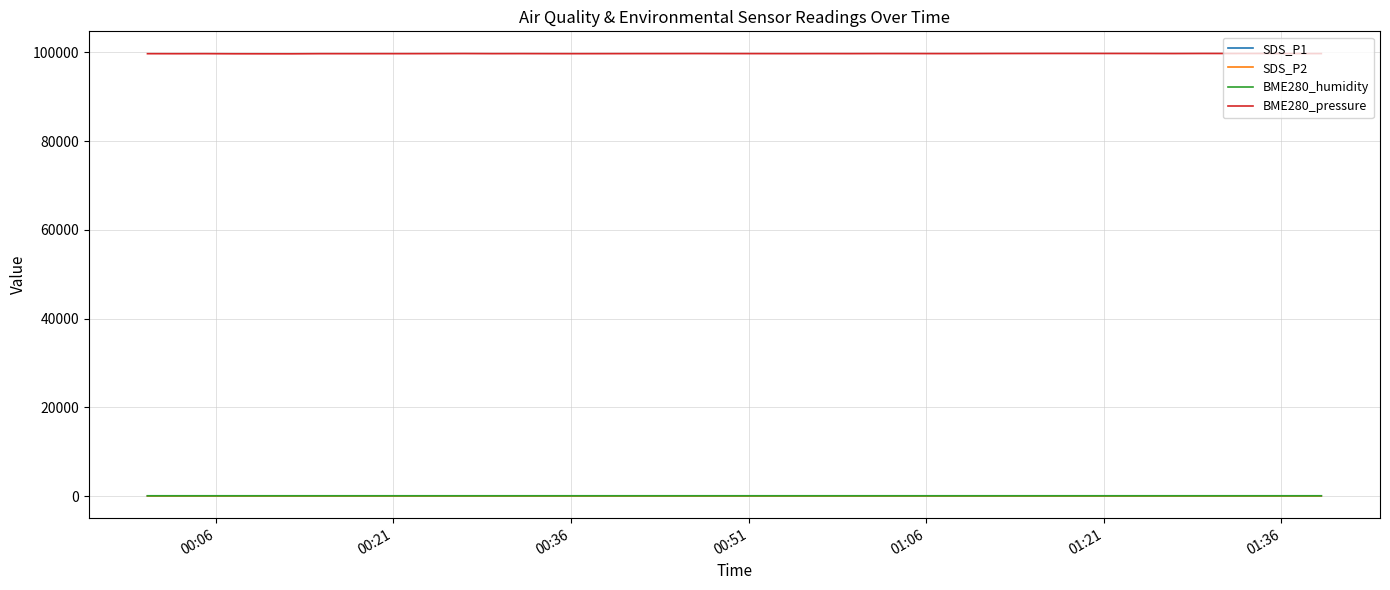

Which series has the largest total across all categories?

BME280_pressure